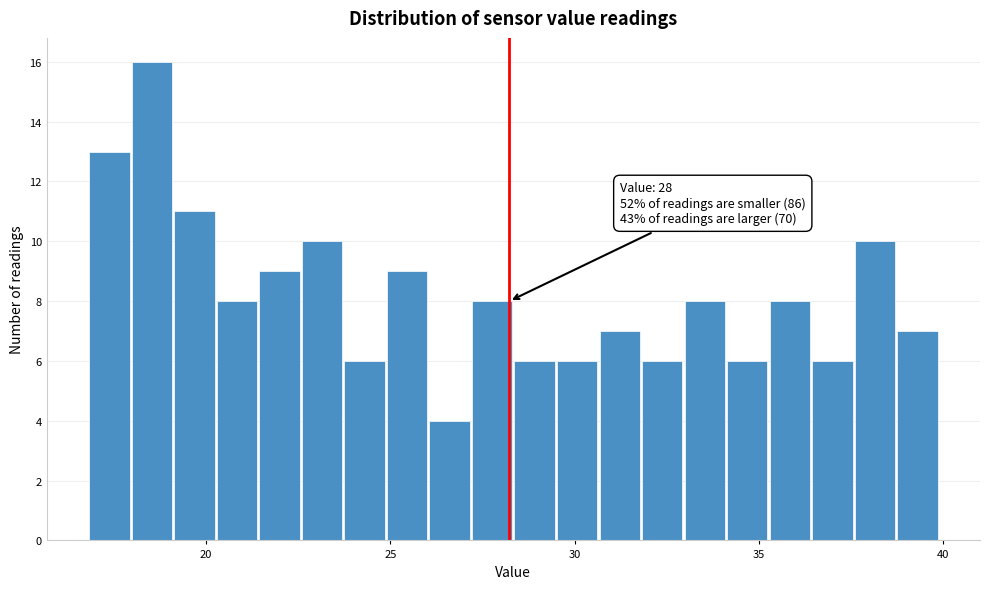

Around what value on the x-axis is the tallest bar? Give the approximate position of its centre, as read against the axis.

18.5